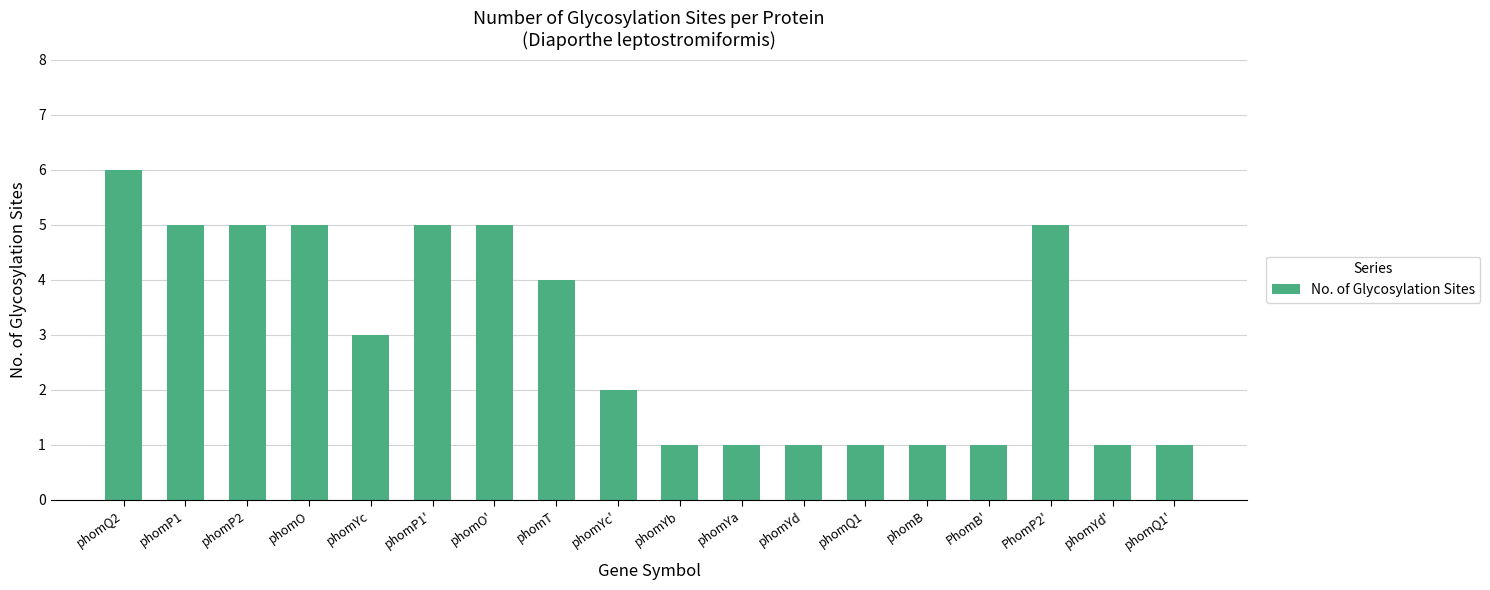

What is the minimum value shown in the chart?

1